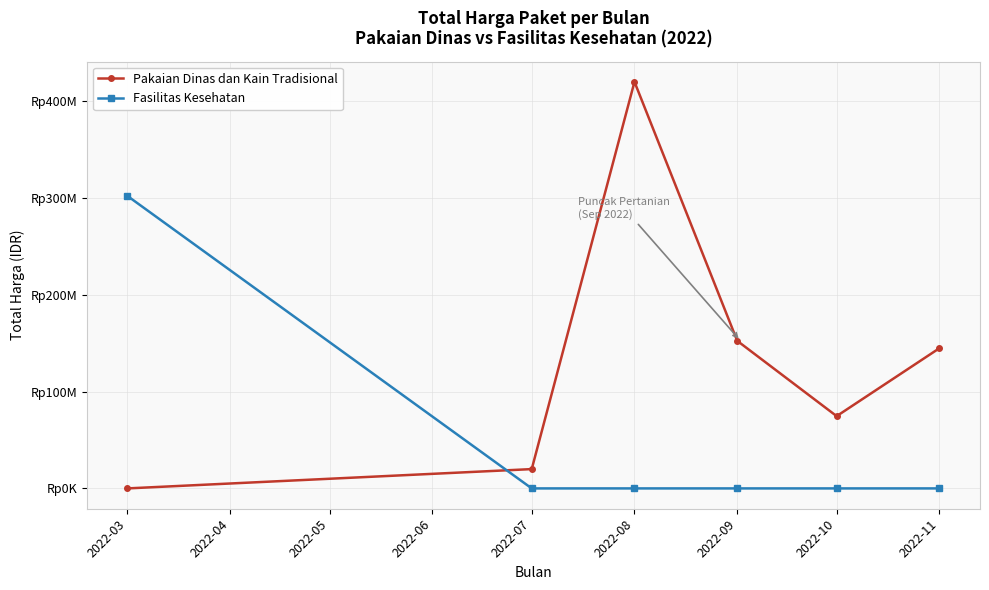

Rank the categories by Pakaian Dinas dan Kain Tradisional value from lowest to highest.

2022-03, 2022-07, 2022-10, 2022-11, 2022-09, 2022-08